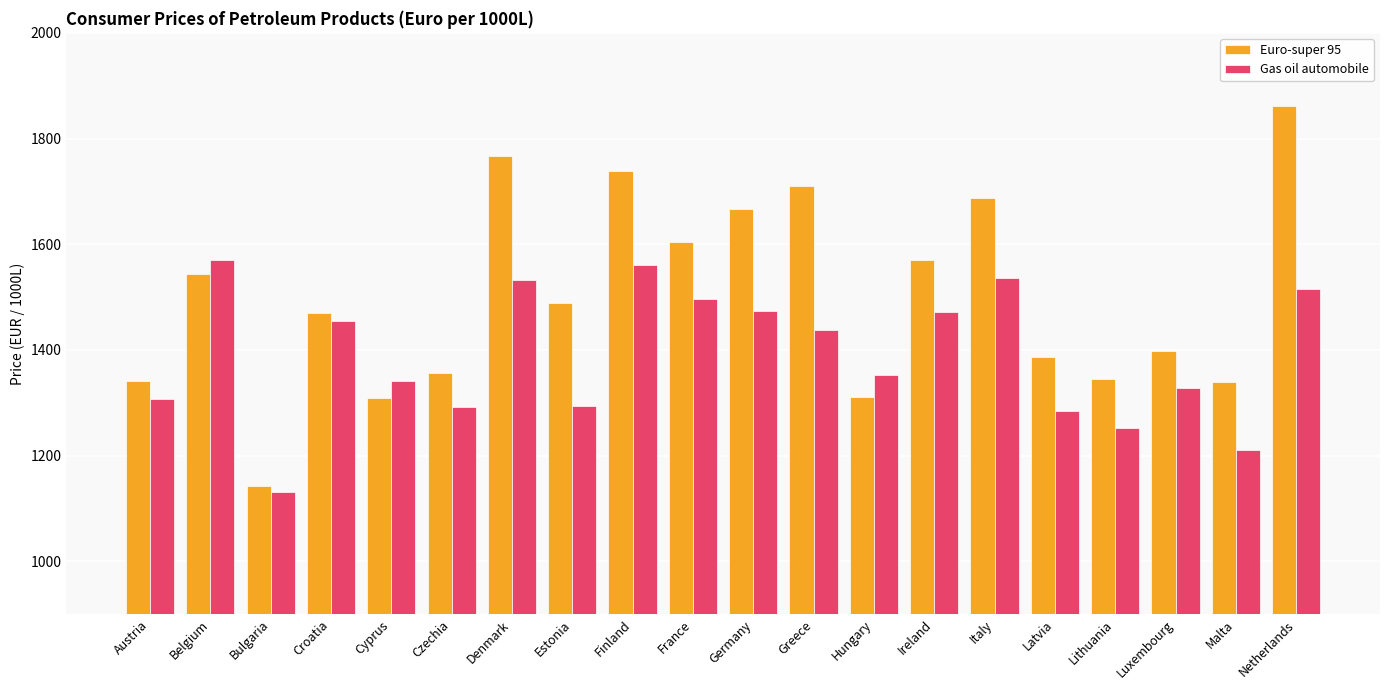

Is the value of Euro-super 95 at Estonia greater than the value of Gas oil automobile at Cyprus?

Yes